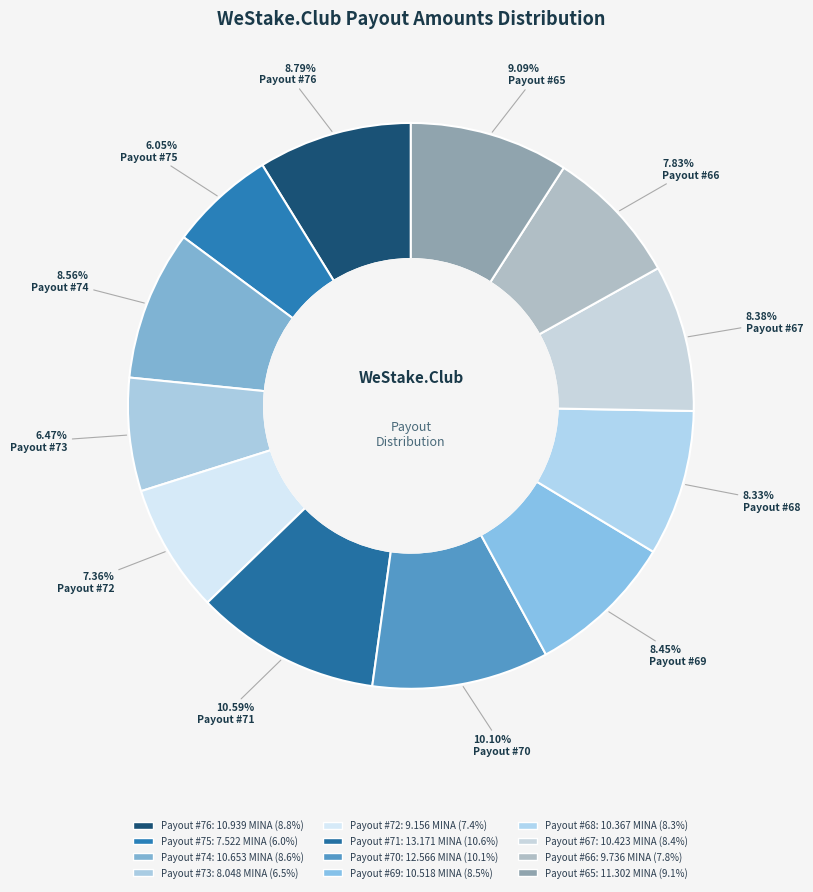

How many segments does this pie chart have?

12